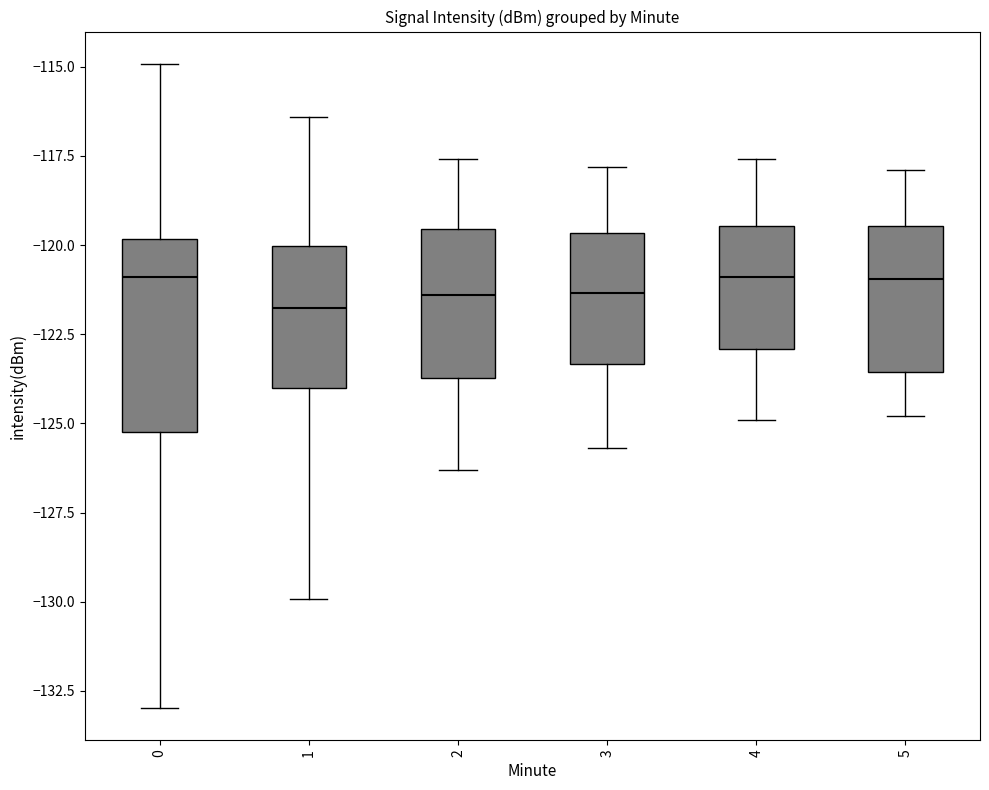

Which box is the tallest, from its lower edge to its upper edge?

0